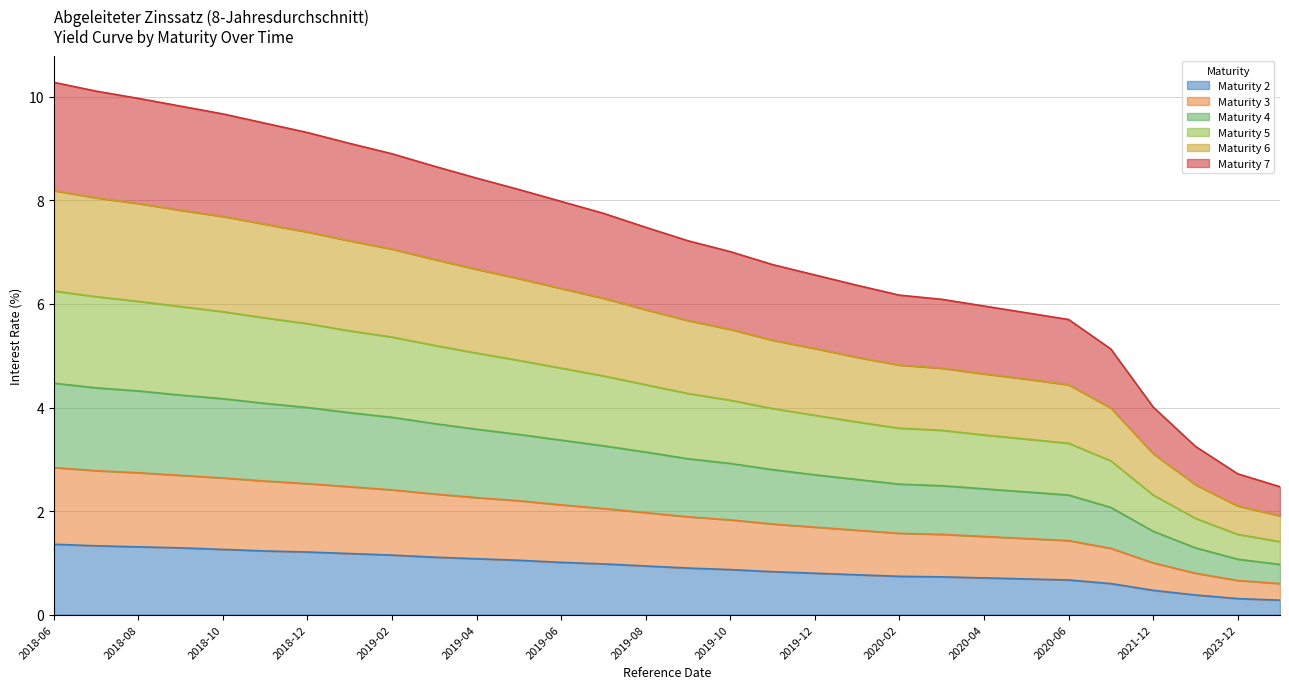

True or false: Maturity 5 and Maturity 3 intersect in this chart.

False